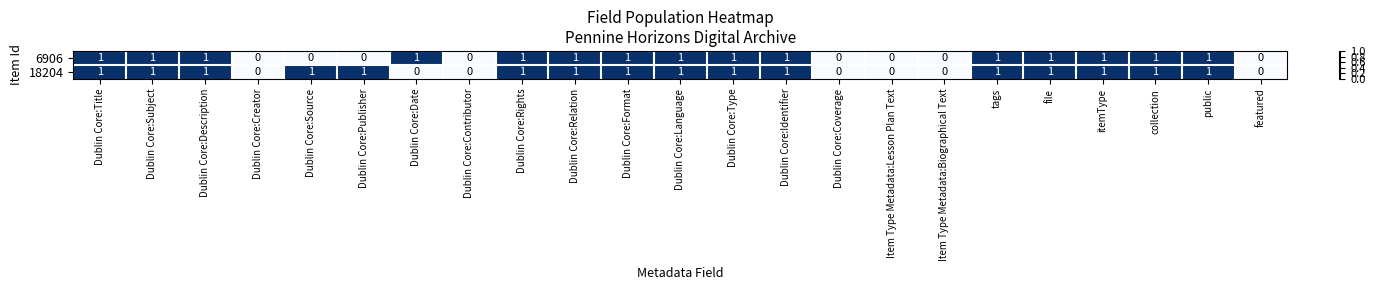

How many 6906 values are between 0 and 1?

23